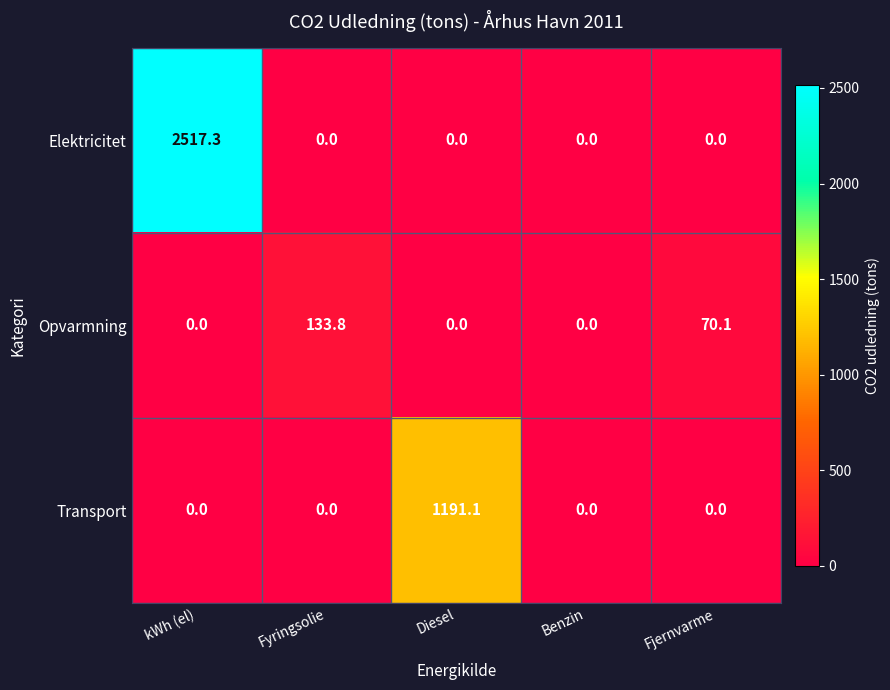

Which series has the widest spread of values?

Elektricitet